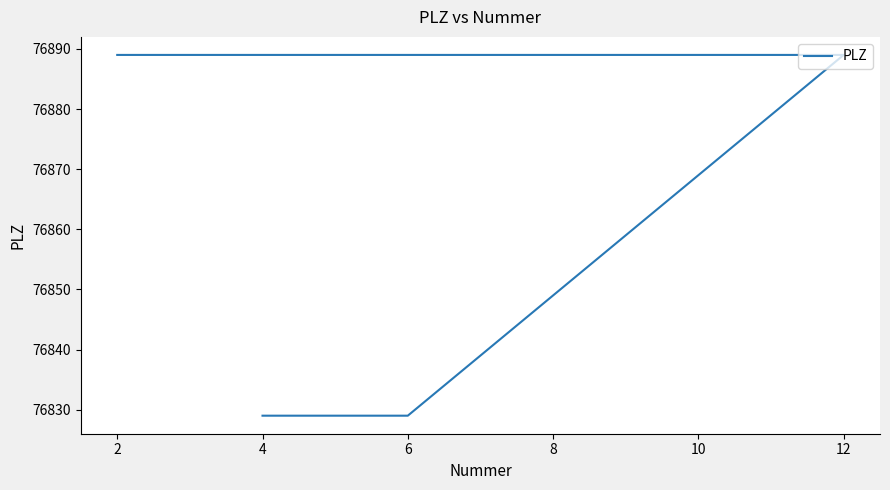

Reading left to right, transcribe all the data shown in this chart.

76829	76829	76889	76889